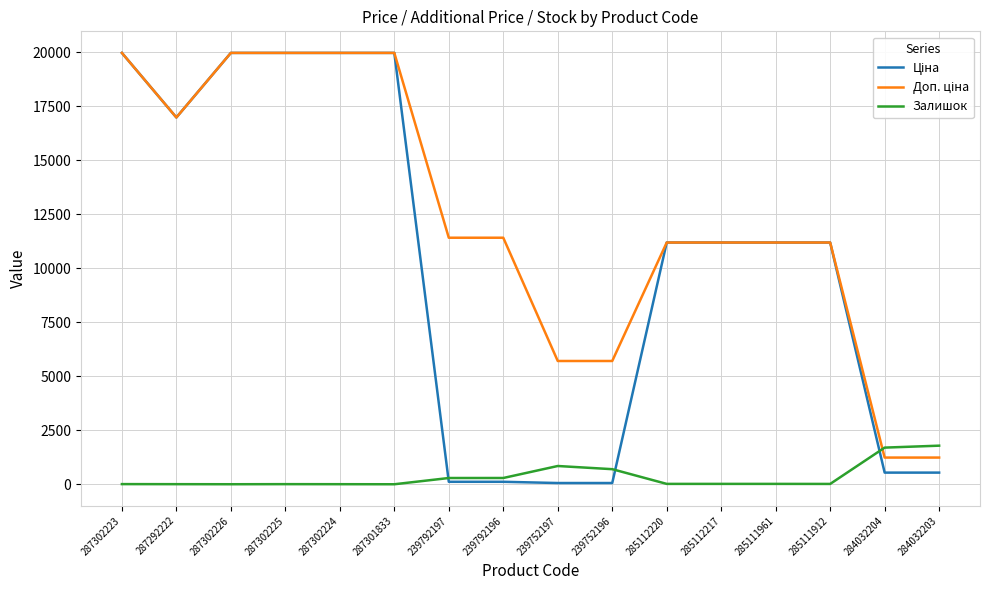

At how many categories does at least one series exceed 8094?

12